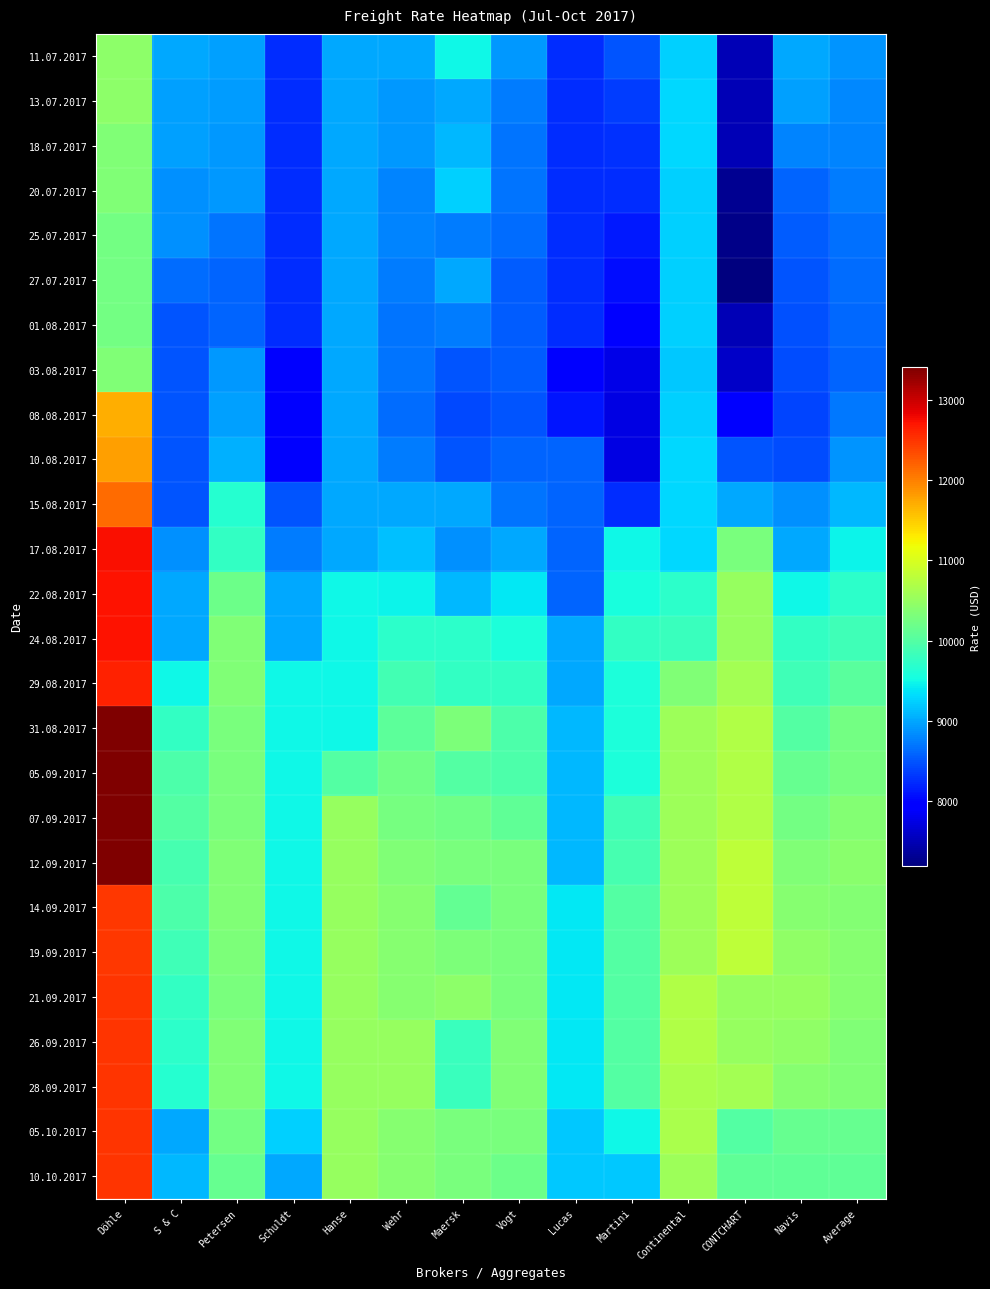

What is the minimum value shown in the chart?

7200